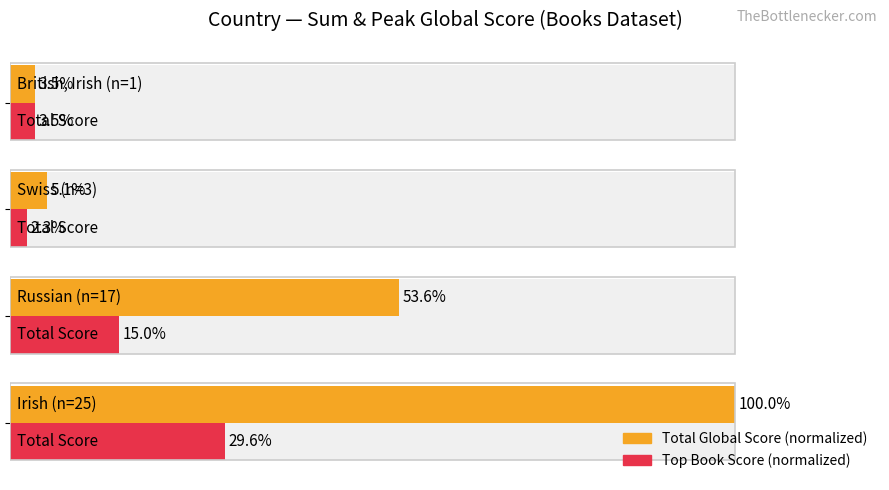

What is the sum of the Top Book Score (normalized) values at 1 and 0?

44.7